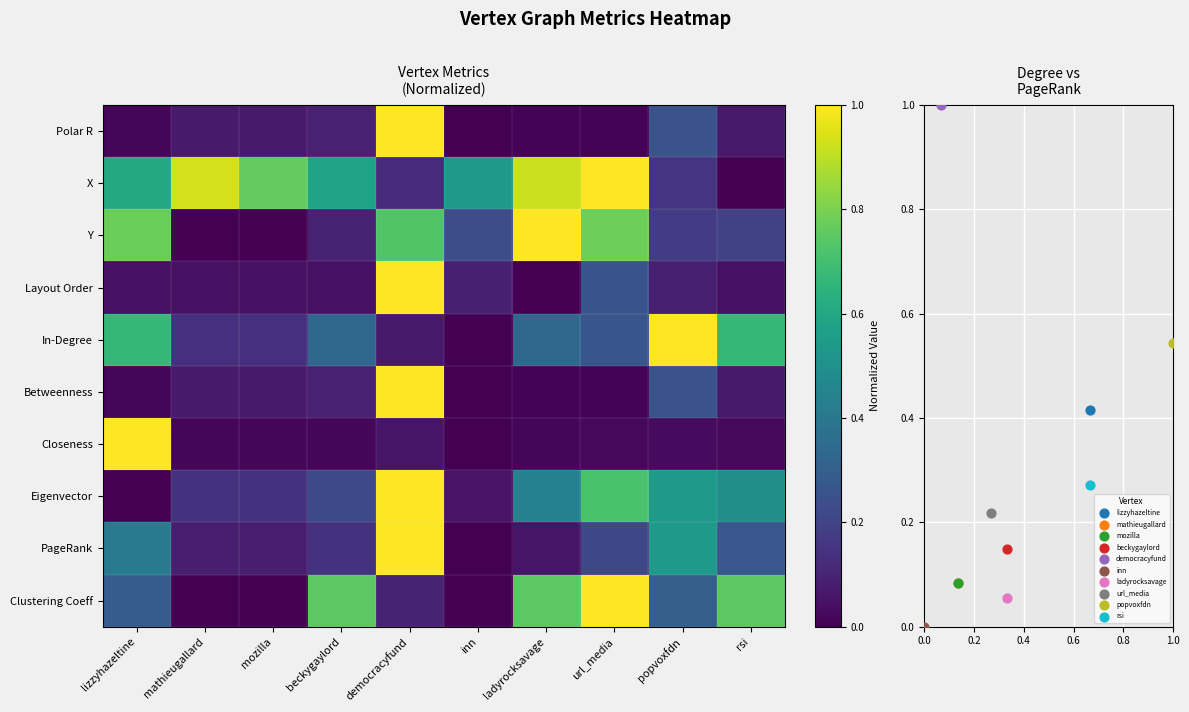

Reading left to right, extract all data points from this chart.

Polar R: lizzyhazeltine=0.0	mathieugallard=0.1	mozilla=0.1	beckygaylord=0.1	democracyfund=1.0	inn=0.0	ladyrocksavage=0.0	url_media=0.0	popvoxfdn=0.3	rsi=0.1
X: lizzyhazeltine=0.6	mathieugallard=0.9	mozilla=0.8	beckygaylord=0.6	democracyfund=0.1	inn=0.5	ladyrocksavage=0.9	url_media=1.0	popvoxfdn=0.2	rsi=0.0
Y: lizzyhazeltine=0.8	mathieugallard=0.0	mozilla=0.0	beckygaylord=0.1	democracyfund=0.7	inn=0.2	ladyrocksavage=1.0	url_media=0.8	popvoxfdn=0.2	rsi=0.2
Layout Order: lizzyhazeltine=0.0	mathieugallard=0.0	mozilla=0.0	beckygaylord=0.0	democracyfund=1.0	inn=0.1	ladyrocksavage=0.0	url_media=0.3	popvoxfdn=0.1	rsi=0.0
In-Degree: lizzyhazeltine=0.7	mathieugallard=0.1	mozilla=0.1	beckygaylord=0.3	democracyfund=0.1	inn=0.0	ladyrocksavage=0.3	url_media=0.3	popvoxfdn=1.0	rsi=0.7
Betweenness: lizzyhazeltine=0.0	mathieugallard=0.1	mozilla=0.1	beckygaylord=0.1	democracyfund=1.0	inn=0.0	ladyrocksavage=0.0	url_media=0.0	popvoxfdn=0.3	rsi=0.1
Closeness: lizzyhazeltine=1.0	mathieugallard=0.0	mozilla=0.0	beckygaylord=0.0	democracyfund=0.1	inn=0.0	ladyrocksavage=0.0	url_media=0.0	popvoxfdn=0.0	rsi=0.0
Eigenvector: lizzyhazeltine=0.0	mathieugallard=0.1	mozilla=0.1	beckygaylord=0.2	democracyfund=1.0	inn=0.1	ladyrocksavage=0.4	url_media=0.7	popvoxfdn=0.5	rsi=0.5
PageRank: lizzyhazeltine=0.4	mathieugallard=0.1	mozilla=0.1	beckygaylord=0.1	democracyfund=1.0	inn=0.0	ladyrocksavage=0.1	url_media=0.2	popvoxfdn=0.5	rsi=0.3
Clustering Coeff: lizzyhazeltine=0.3	mathieugallard=0.0	mozilla=0.0	beckygaylord=0.7	democracyfund=0.1	inn=0.0	ladyrocksavage=0.7	url_media=1.0	popvoxfdn=0.3	rsi=0.7